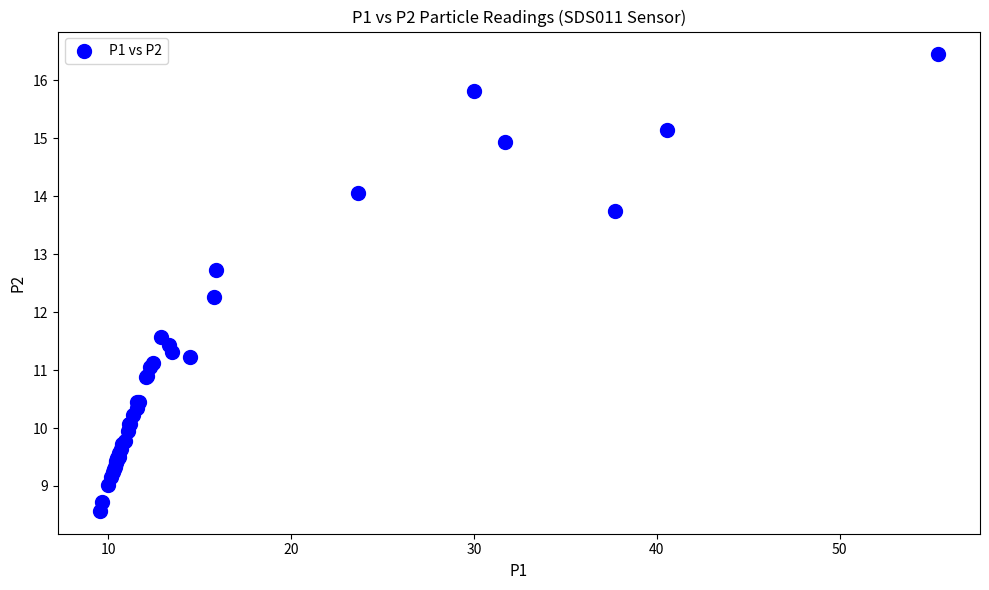

What Y value in the scatter plot is closest to 12?

12.3